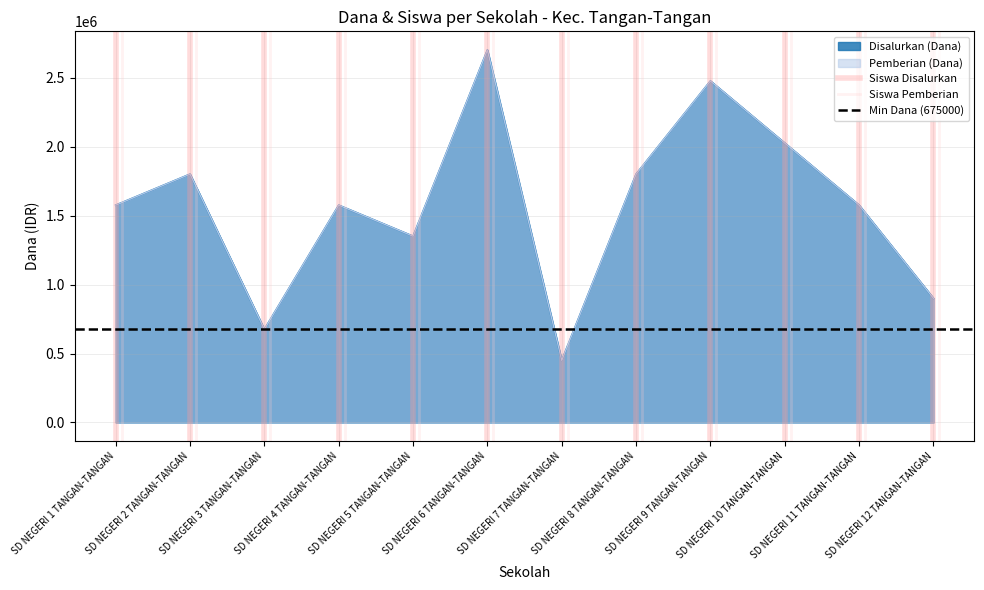

Between SD NEGERI 1 TANGAN-TANGAN and SD NEGERI 2 TANGAN-TANGAN, which series saw the biggest shift?

Siswa Disalurkan